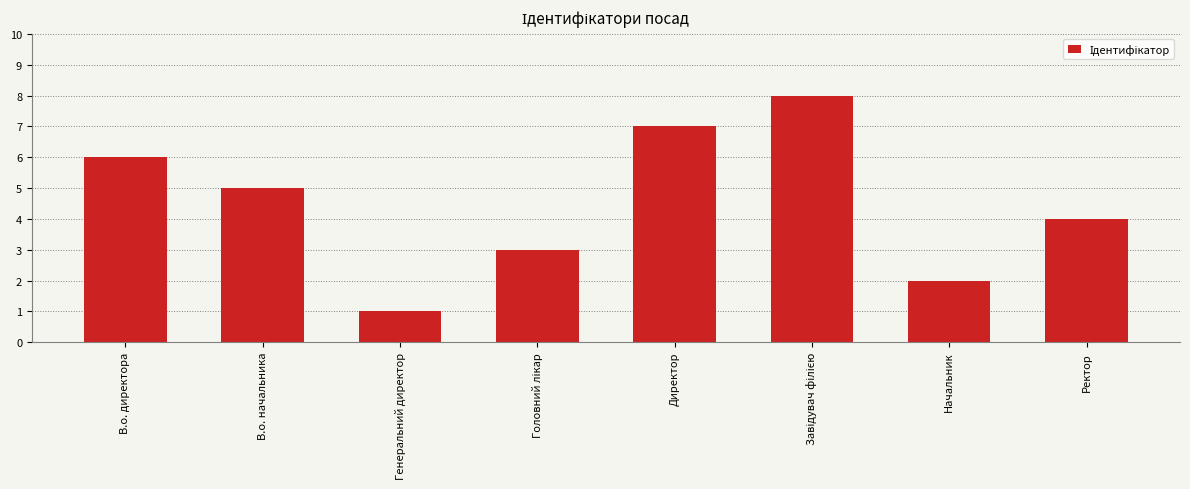

What is the label of the 7th bar from the right?

В.о. начальника